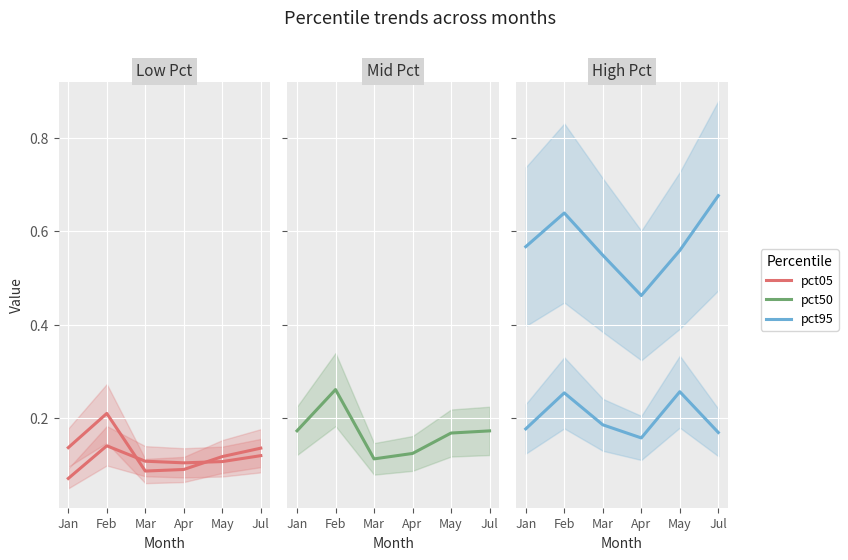

Which category has the highest value in the pct75 series?

May